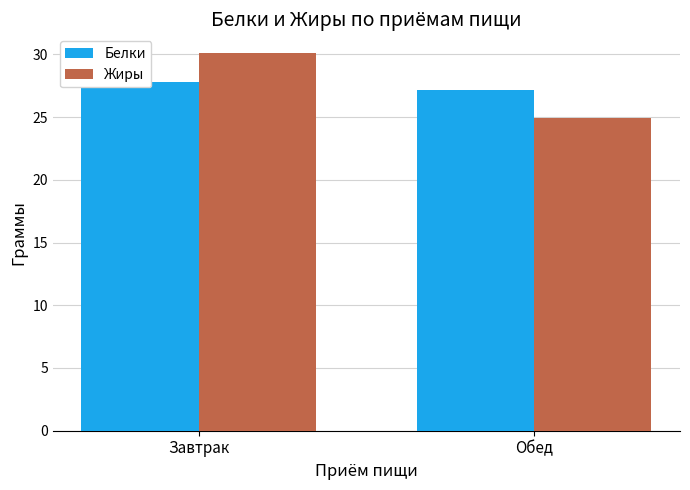

What is the sum of all Жиры values?

55.0